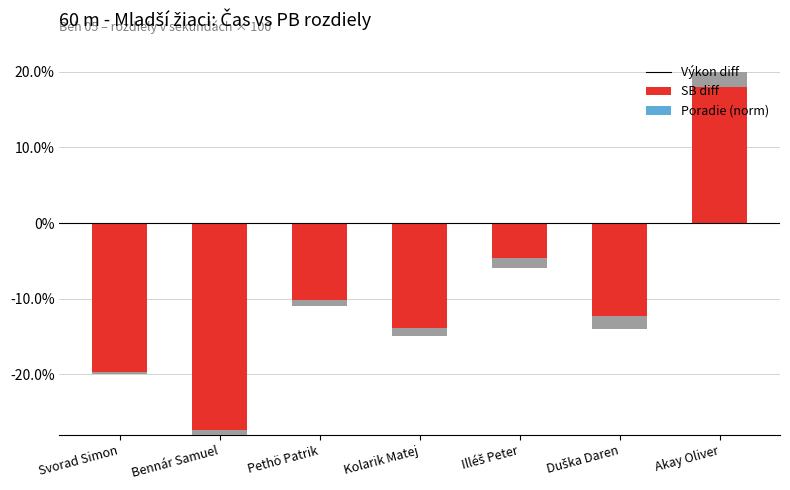

True or false: Výkon diff has a value of -6.0 at Illéš Peter.

True